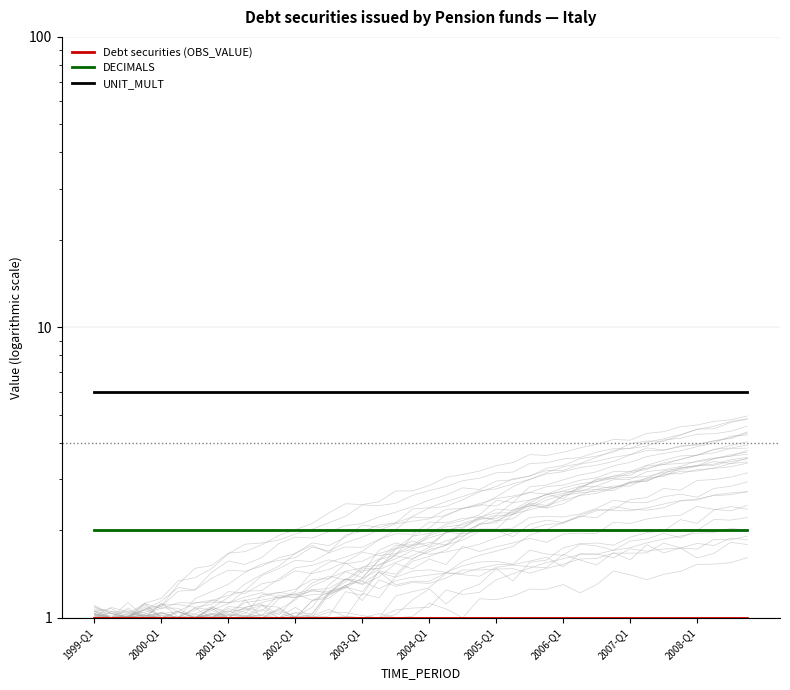

At how many categories does at least one series exceed 2?

40